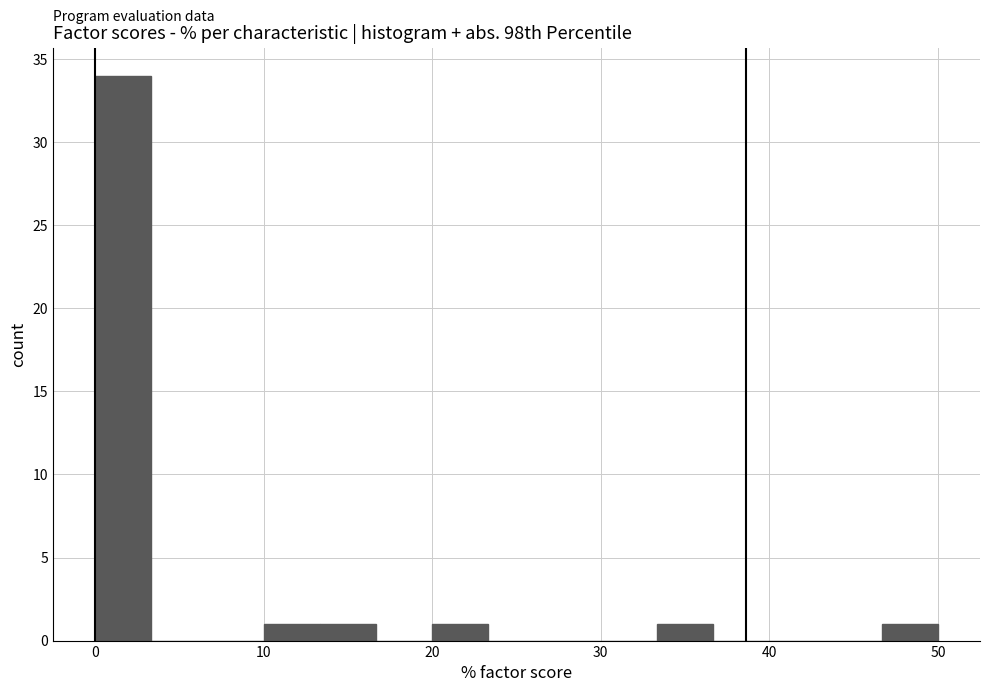

Read against the x-axis, roughly where is the centre of the tallest bar?

2